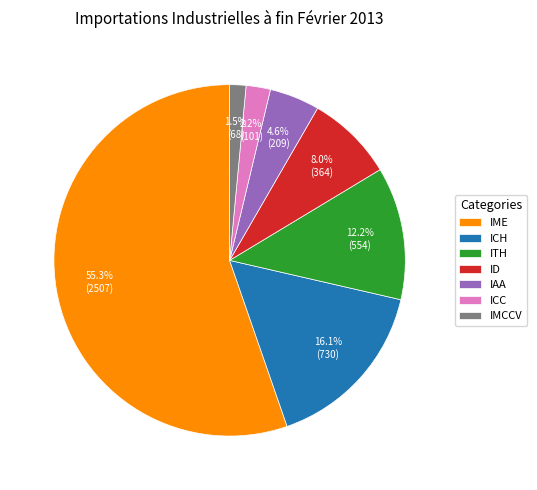

How many segments does this pie chart have?

7